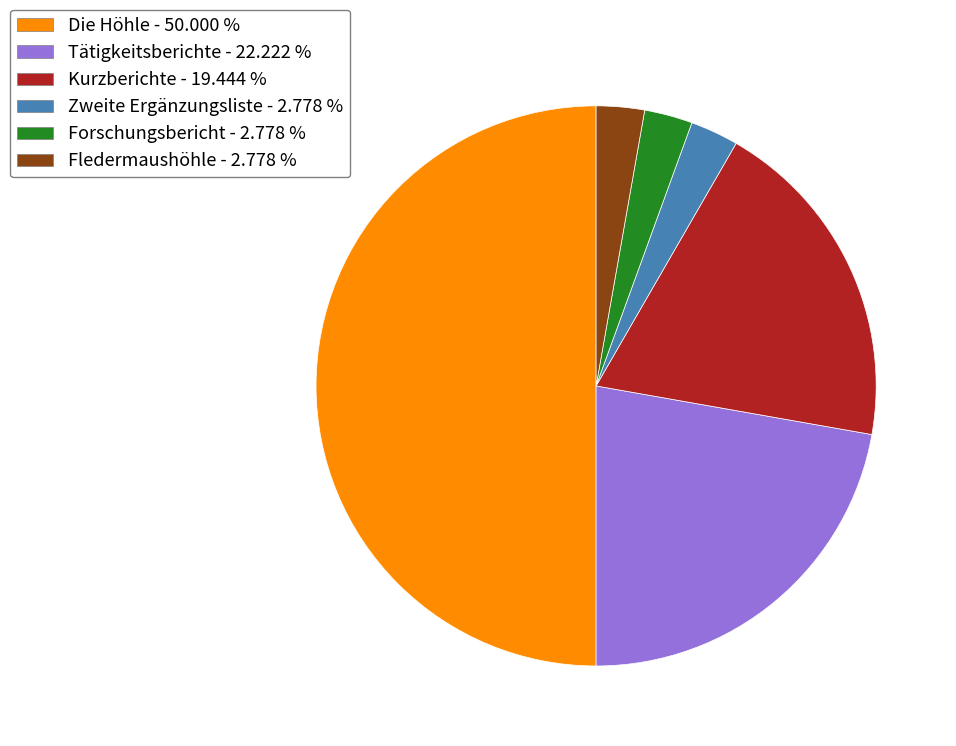

Between Fledermaushöhle and Kurzberichte, which is larger?

Kurzberichte